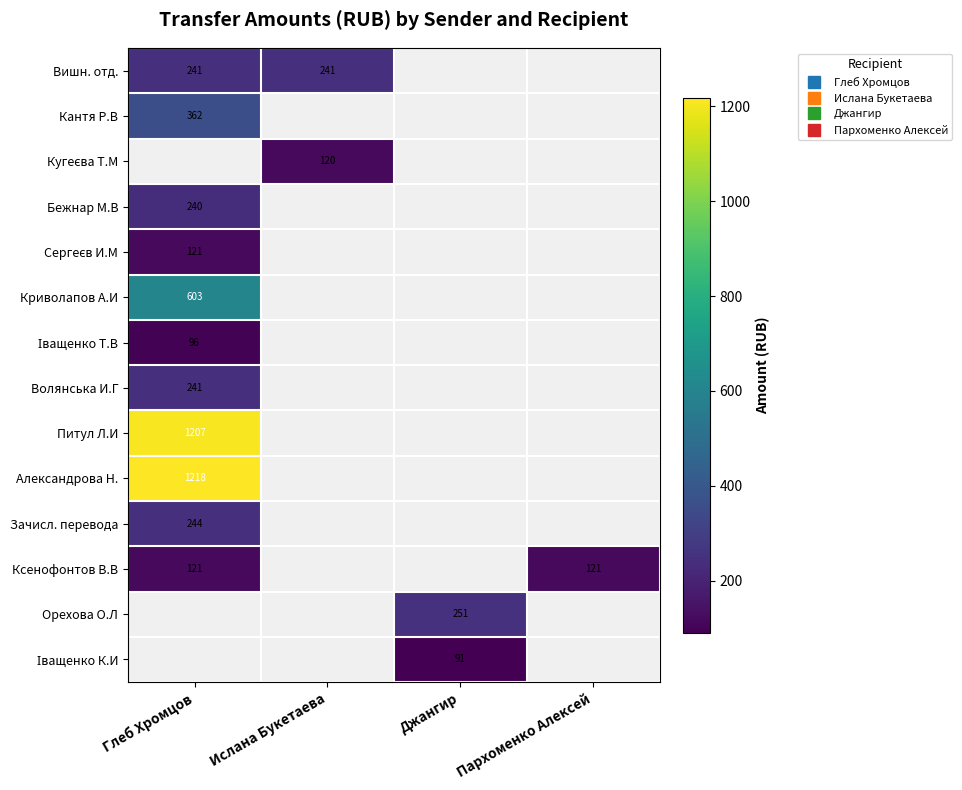

How many data points does each series have?

4